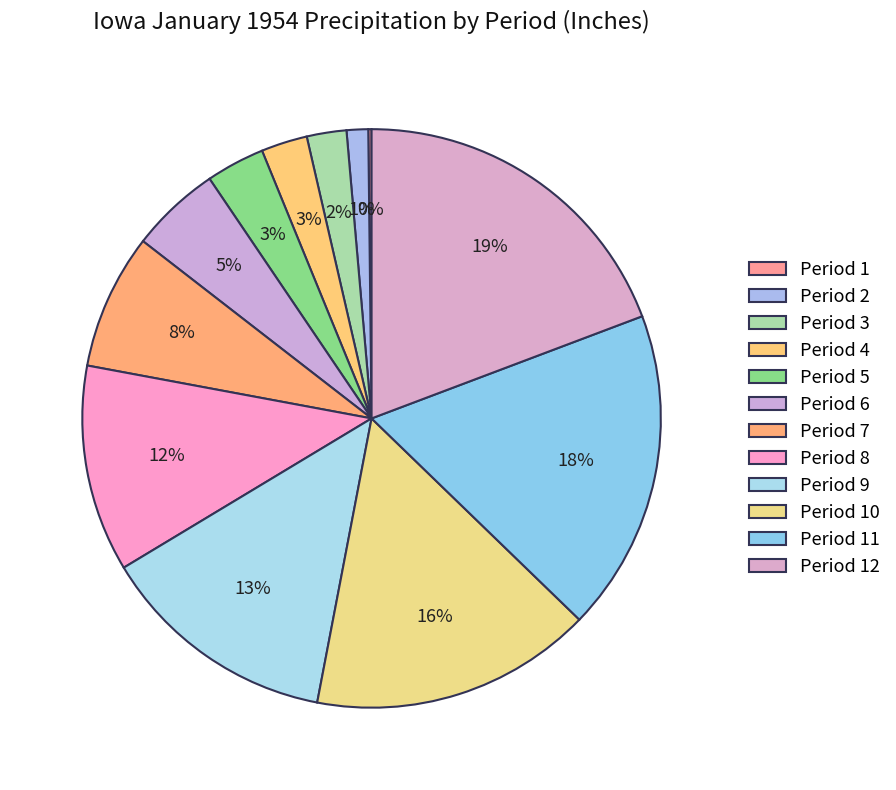

To the nearest percent, what is the difference between the largest and smallest slice percentages?

19%